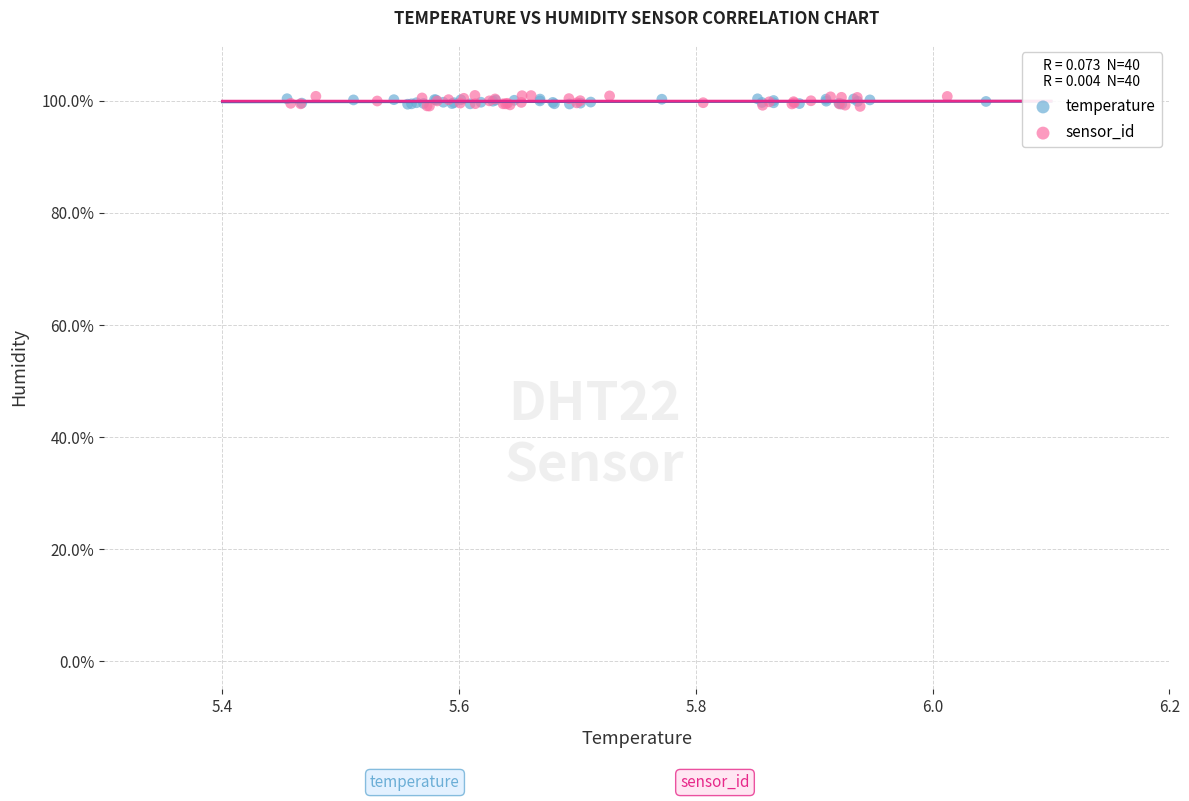

What are all the series names shown in the legend?

temperature, sensor_id